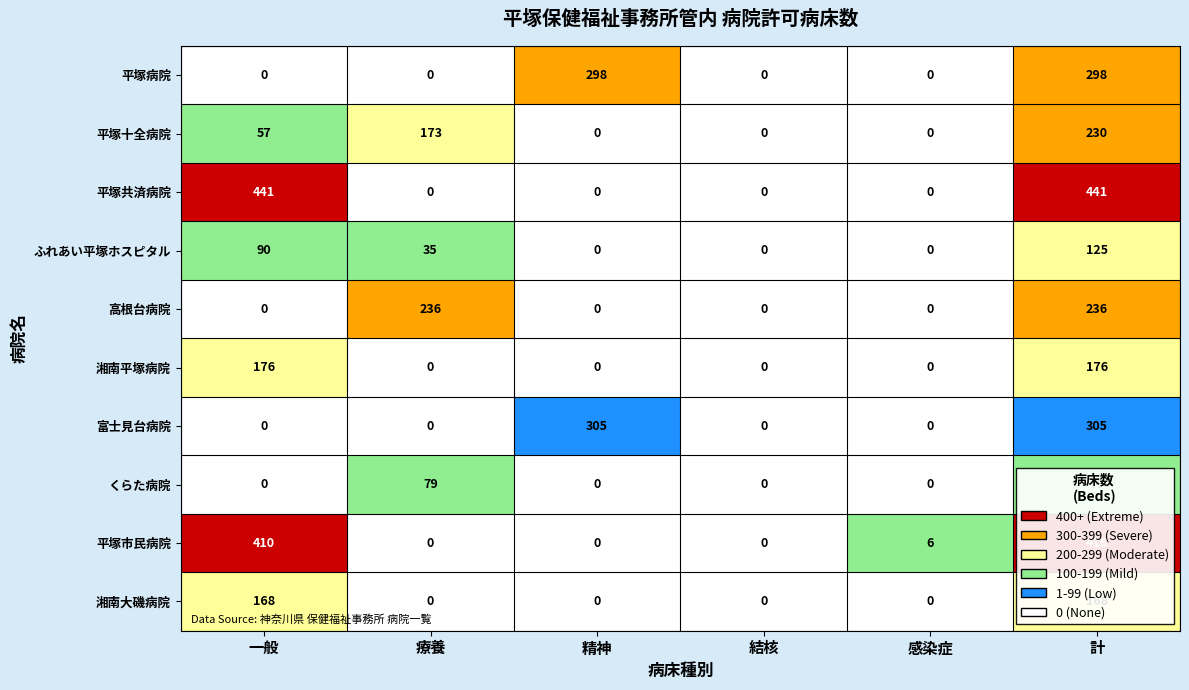

What is the difference between the highest and lowest values at 感染症?

6